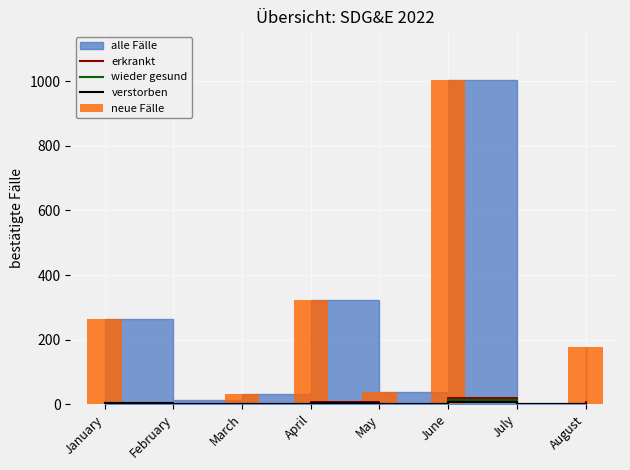

What is the sum of the erkrankt values at May and June?

22.7